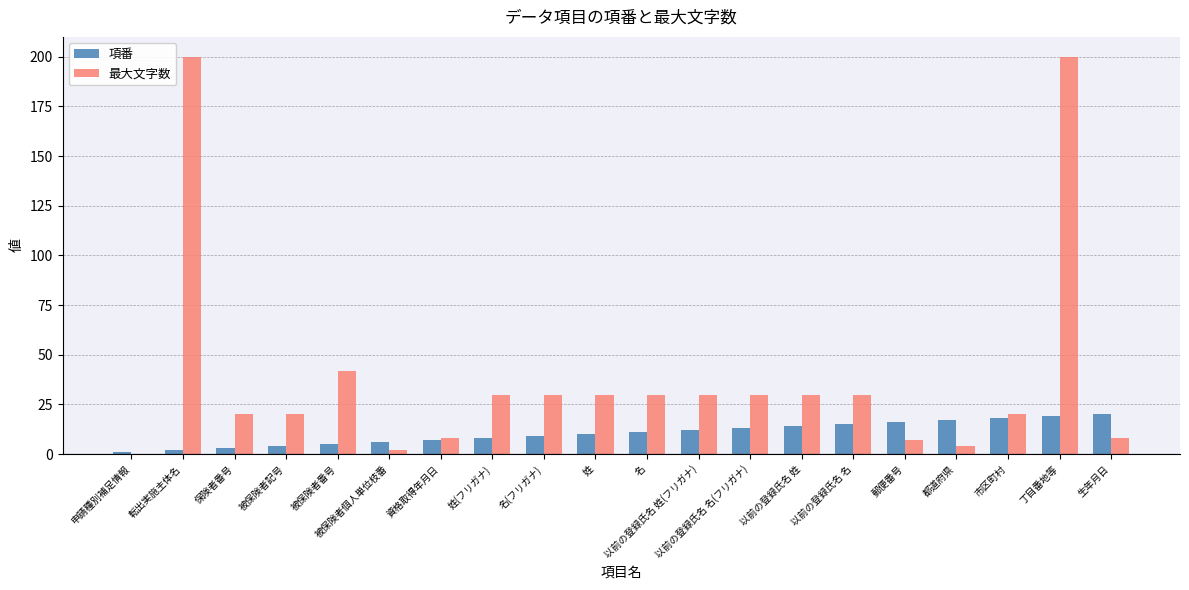

Is it true that 項番 equals 20 at 生年月日?

True